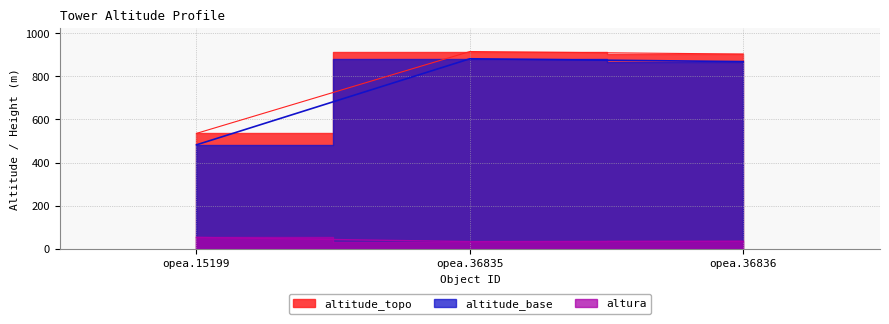

At which label does altura reach its peak?

opea.15199